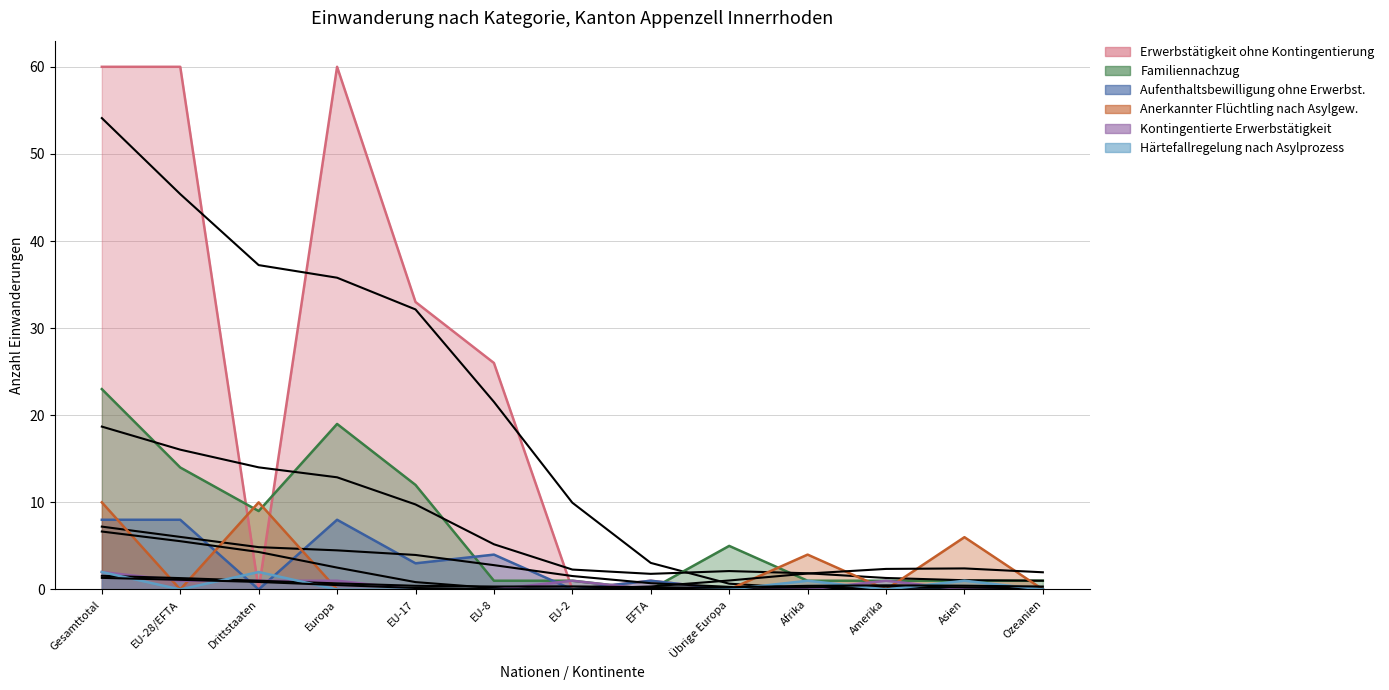

Between Afrika and Gesamttotal, which is larger?

Gesamttotal